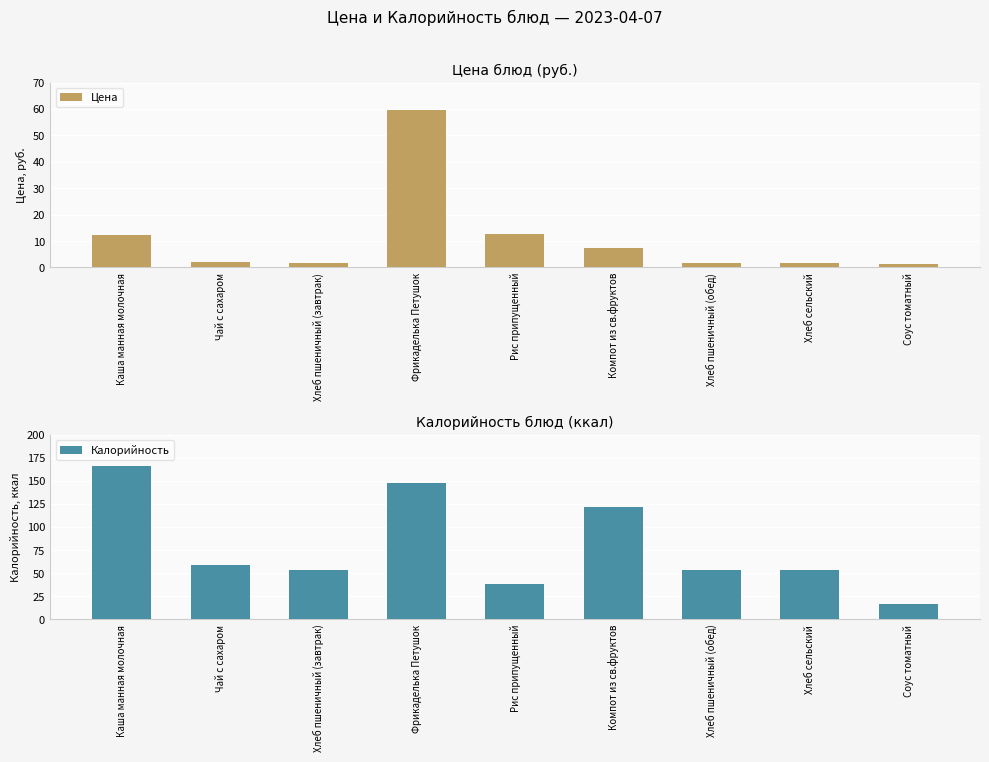

Are the bars horizontal?

No